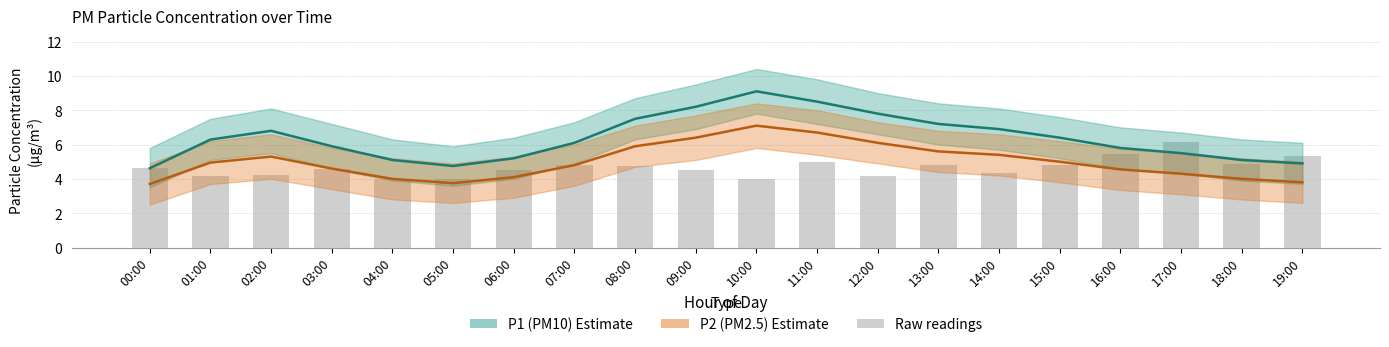

At which category is the sum across all series the highest?

10:00